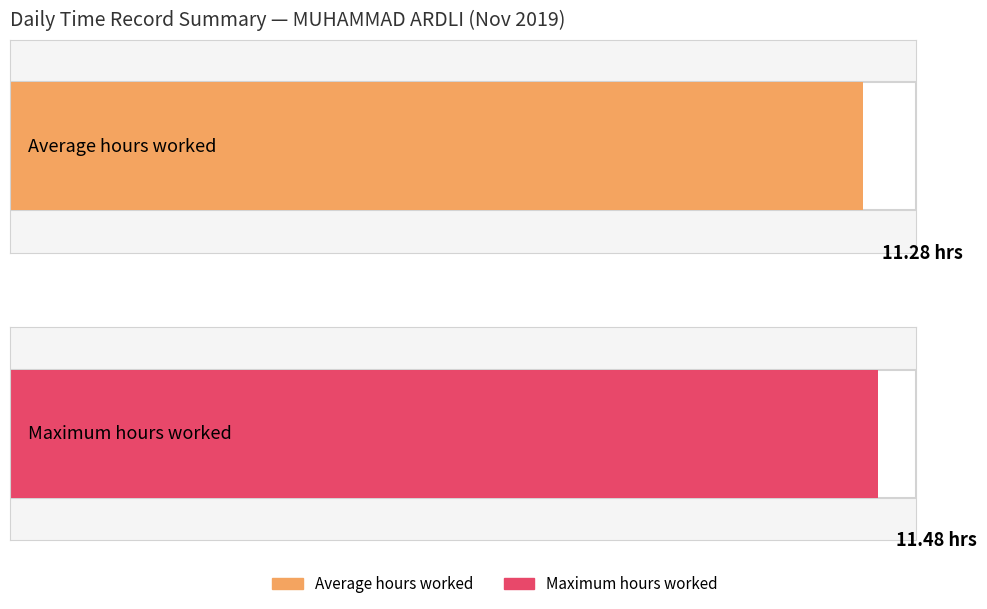

At which label does the data first exceed 11?

1